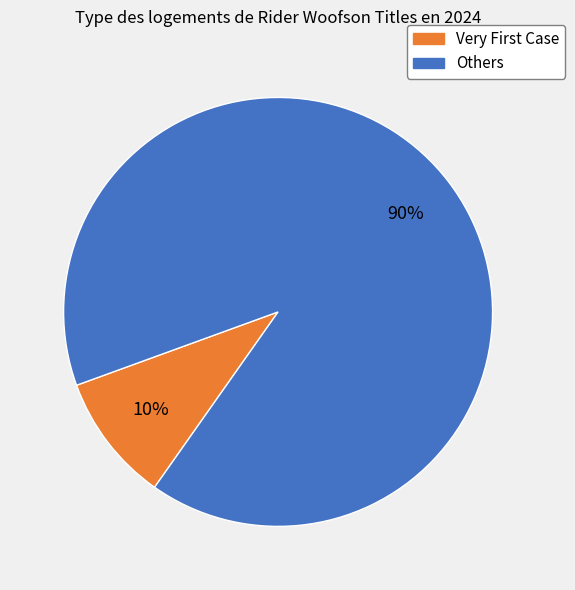

To the nearest percent, what is the average slice percentage?

50%